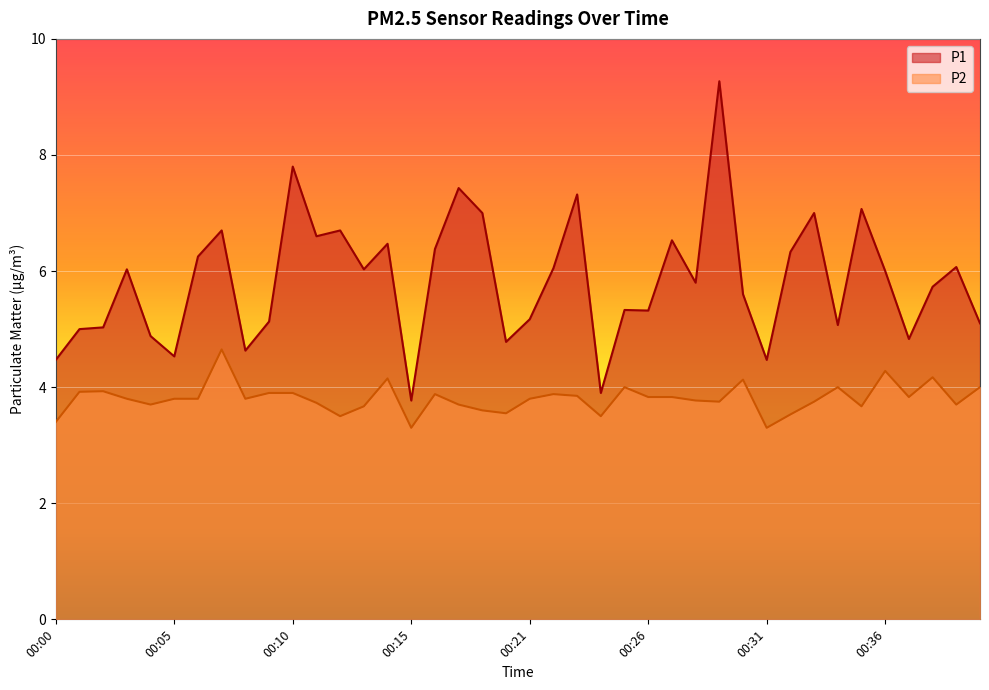

True or false: P1 has a value of 3.8 at 00:15.

True